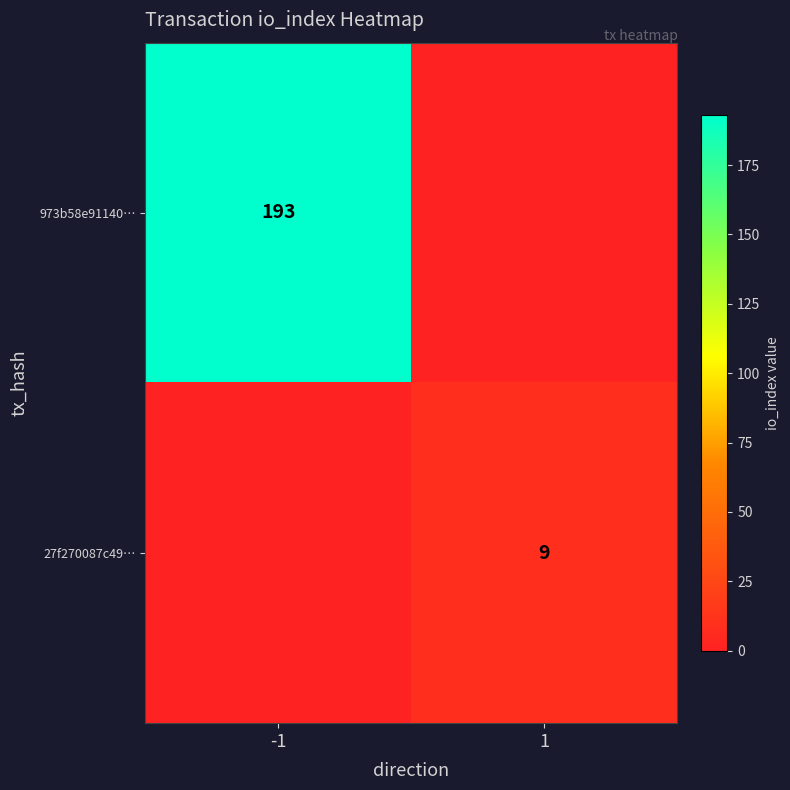

The value of 27f270087c49… at 1 is 3. True or false?

False